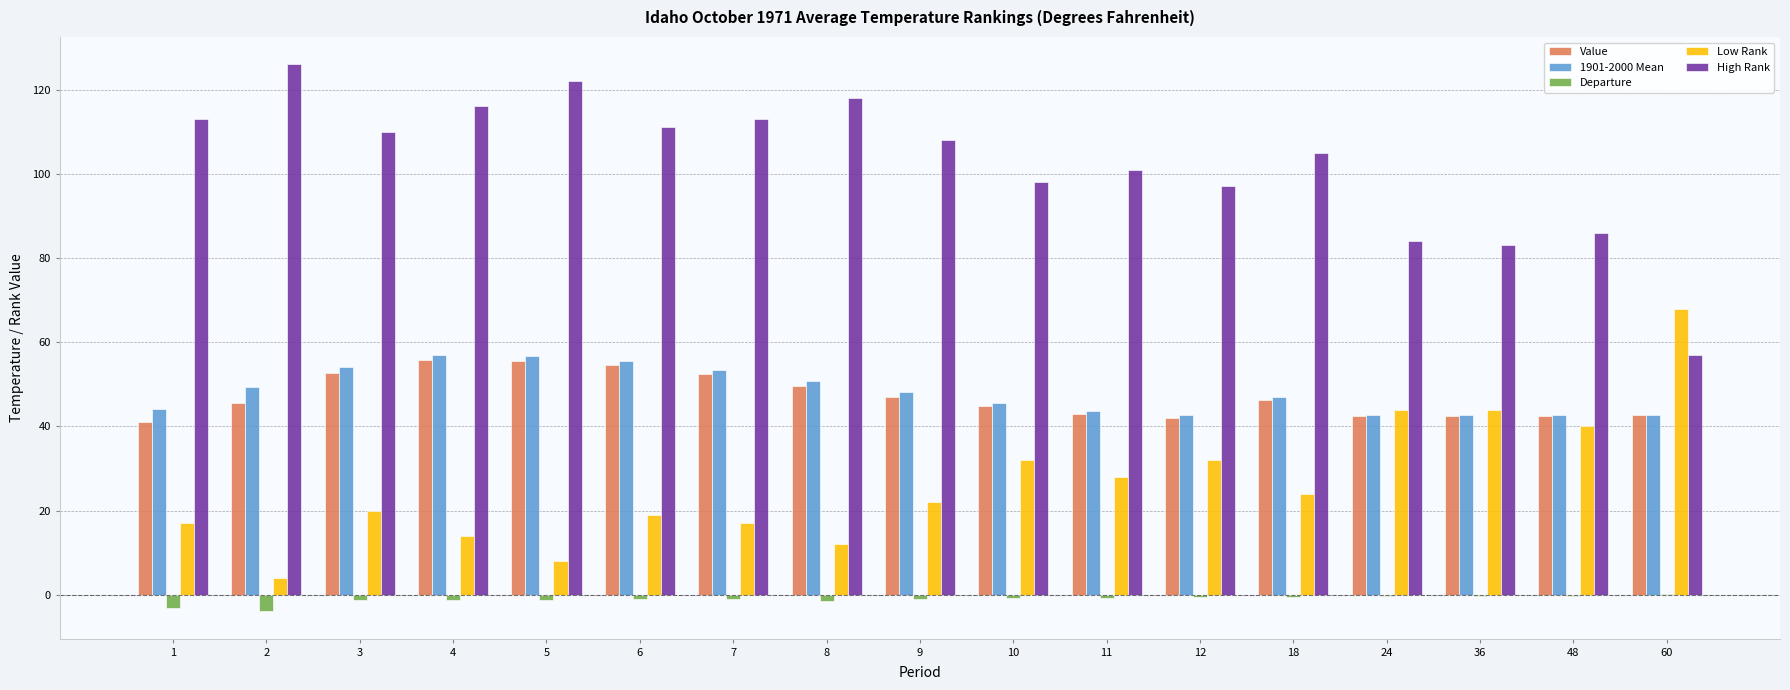

Is the value of Low Rank at 48 greater than the value of Value at 3?

No